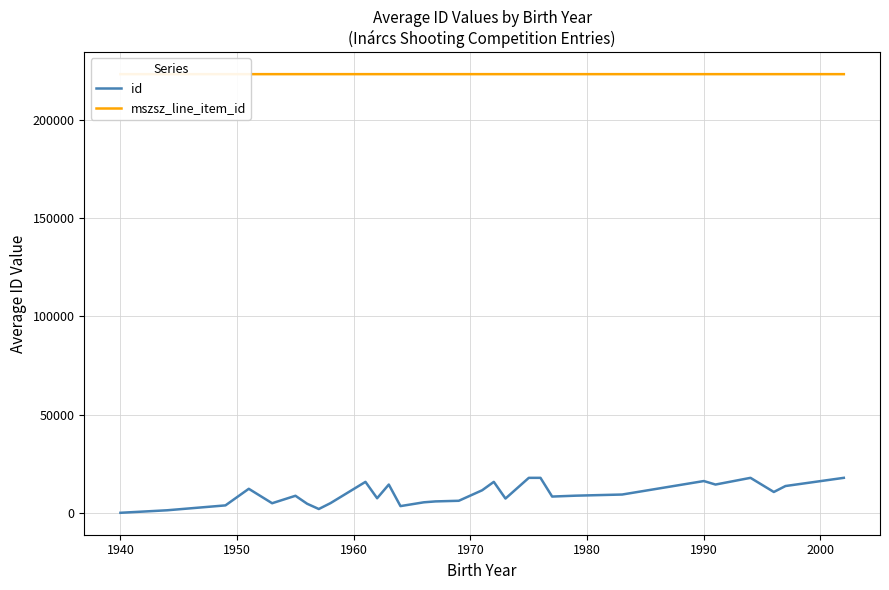

What is the highest value of the id series?

17785.0